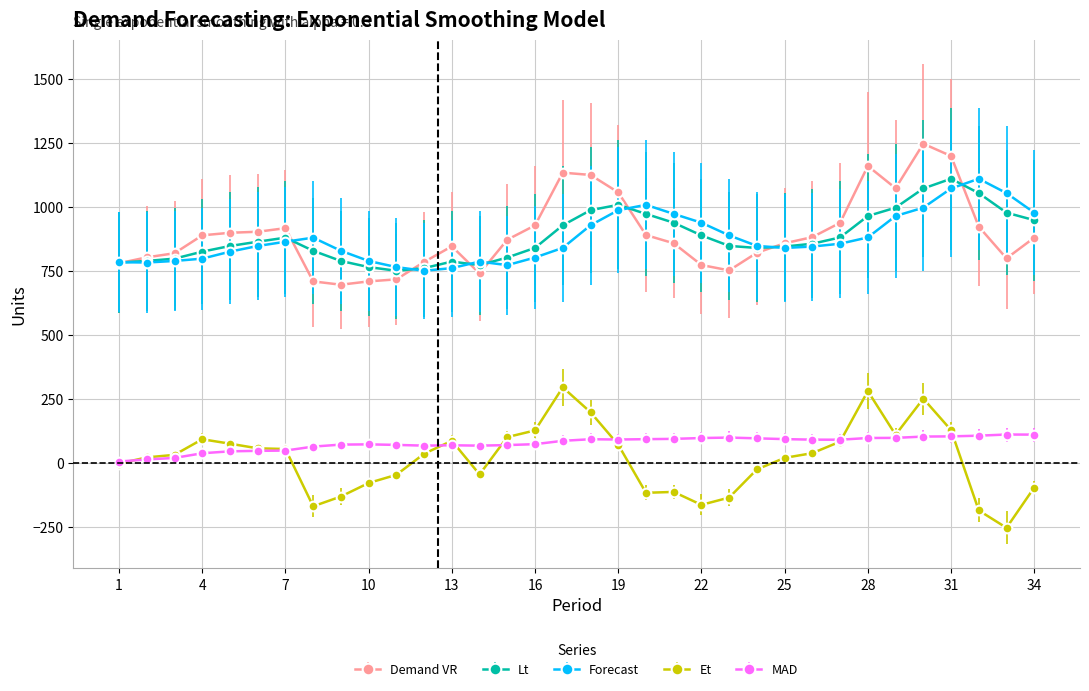

How many lines are shown in the chart?

5